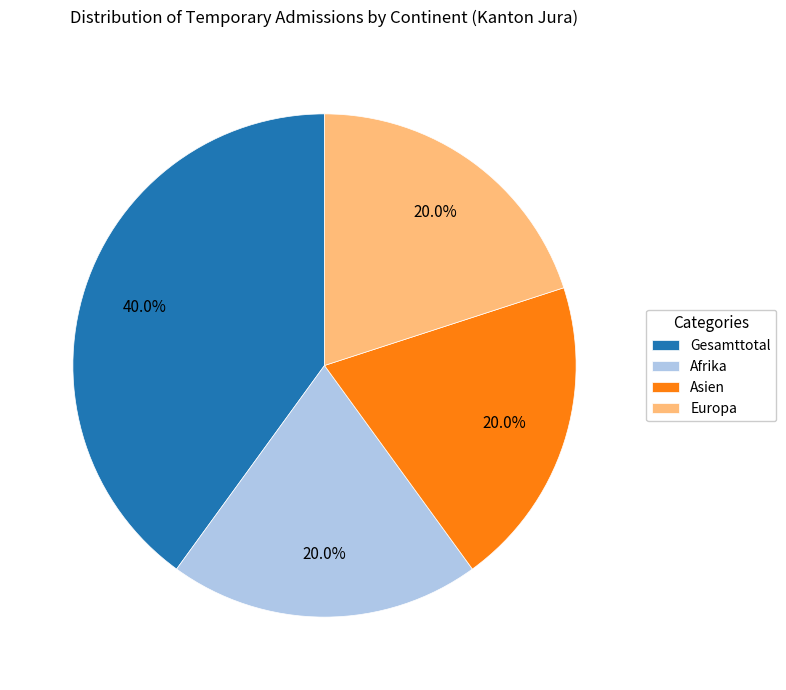

To the nearest percent, what is the average slice percentage?

25%